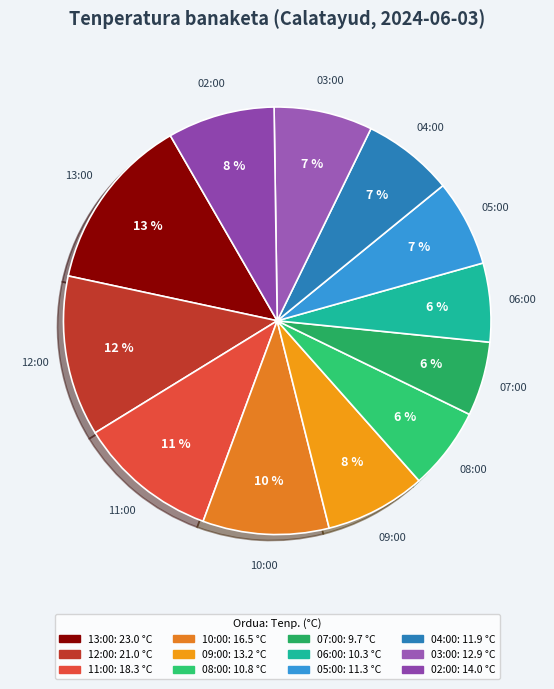

To the nearest percent, what percentage of the pie is 06:00?

6%